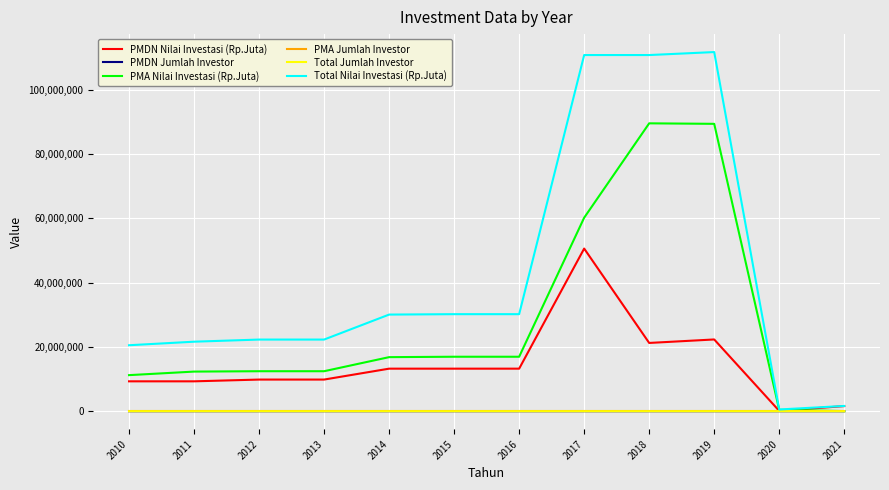

What is the average value of the PMA Nilai Investasi (Rp.Juta) series?

28238856.6